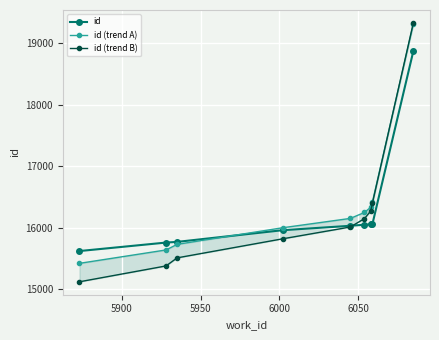

How many values in the id series are below 16030?

4